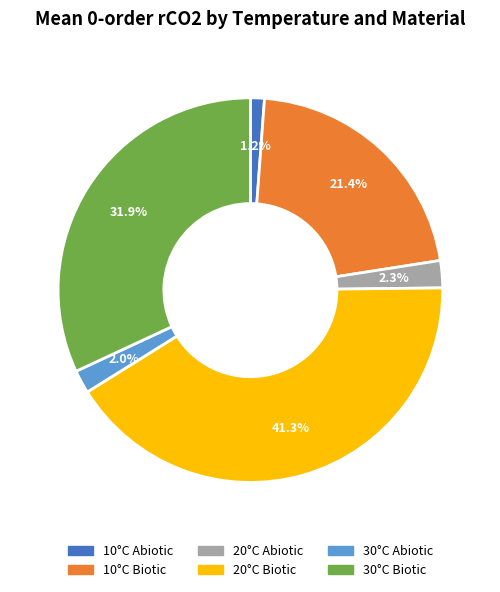

What is the smallest slice in the pie chart?

10°C Abiotic